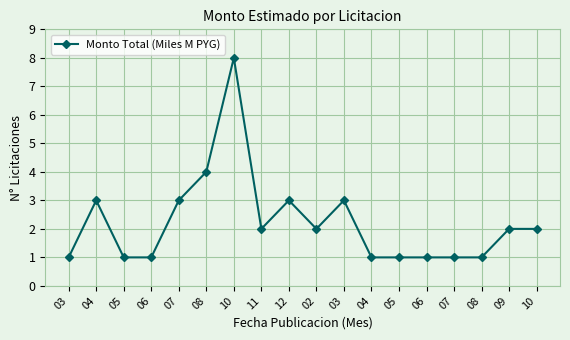

How many interior local peaks (higher than both neighbors) does the data have?

4